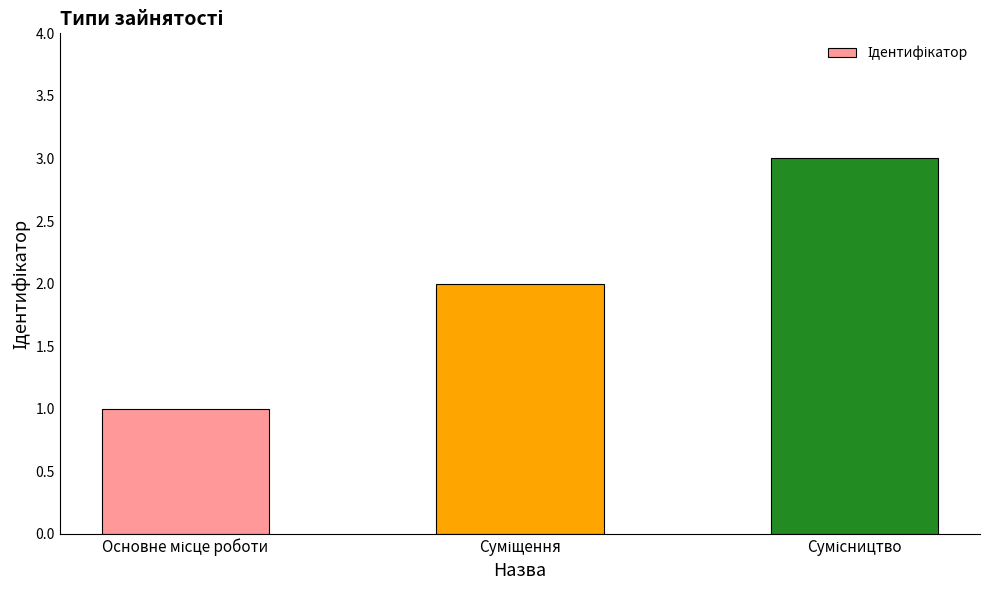

What is the difference between the second highest and minimum values?

1